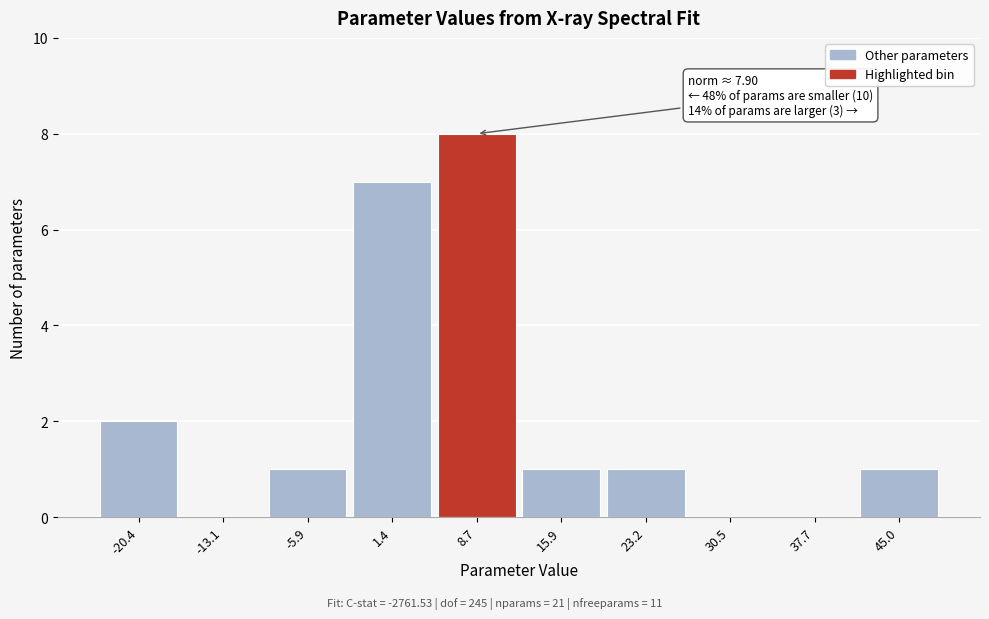

Which range on the x-axis has the tallest bar?

5 to 12